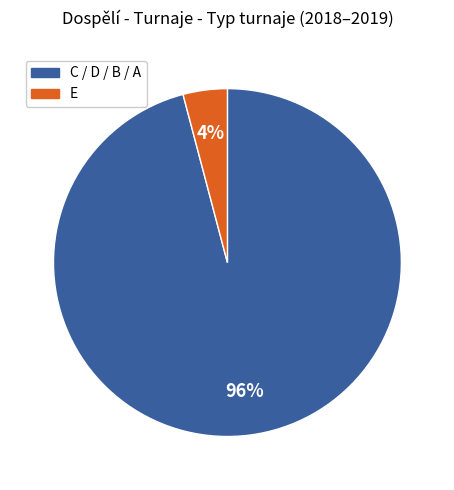

To the nearest percent, what is the difference between the largest and smallest slice percentages?

92%